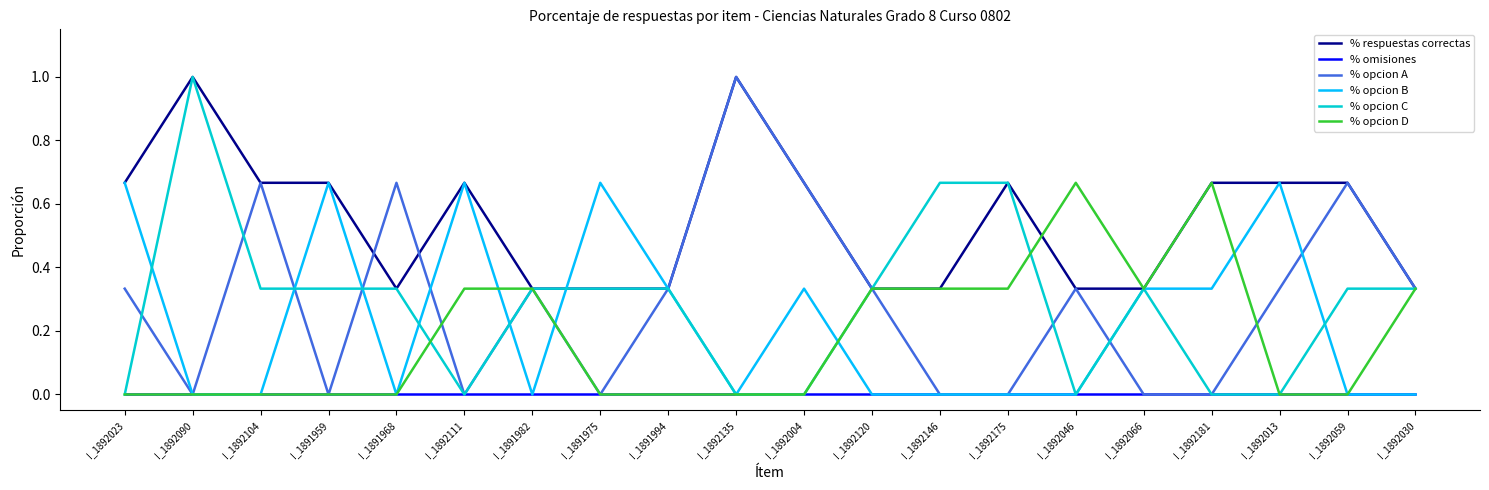

True or false: % opcion A and % respuestas correctas intersect in this chart.

True